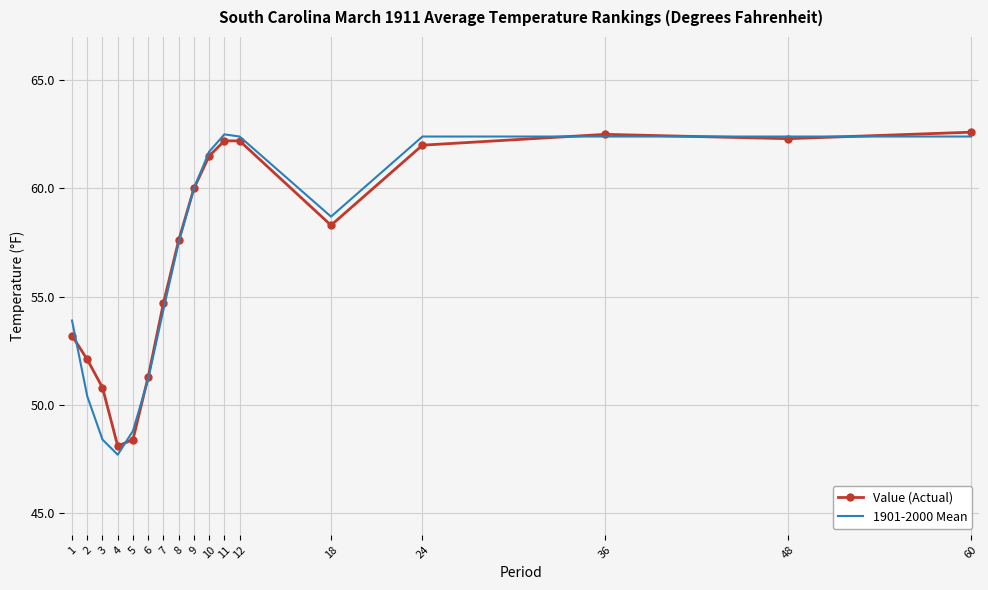

True or false: 1901-2000 Mean and Value (Actual) cross at least once.

True